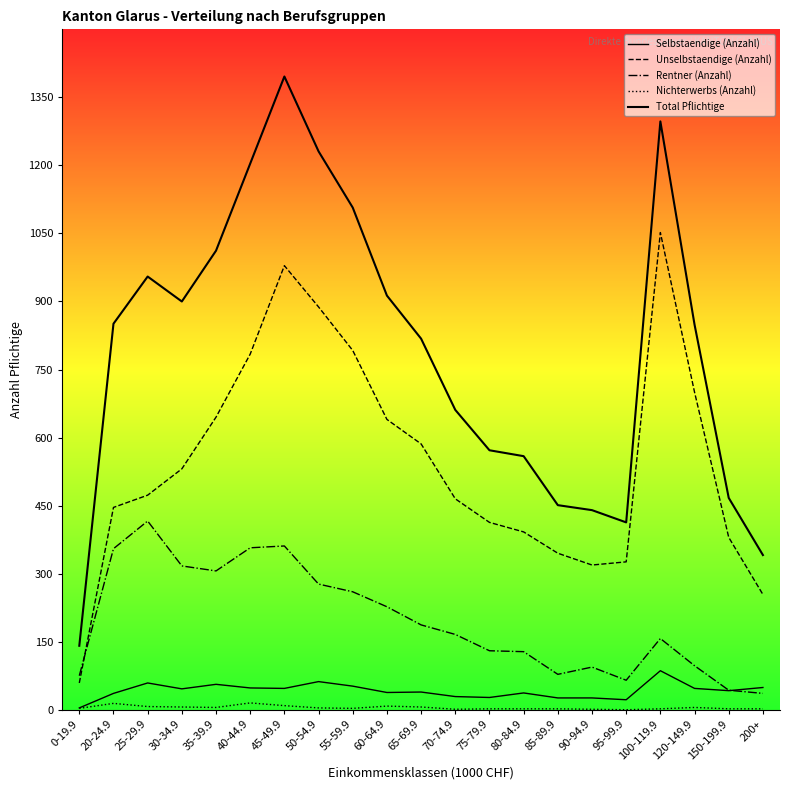

What is the spread (max minus min) of values at 55-59.9?

1104